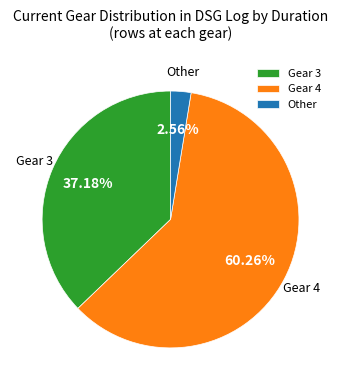

How many segments does this pie chart have?

3